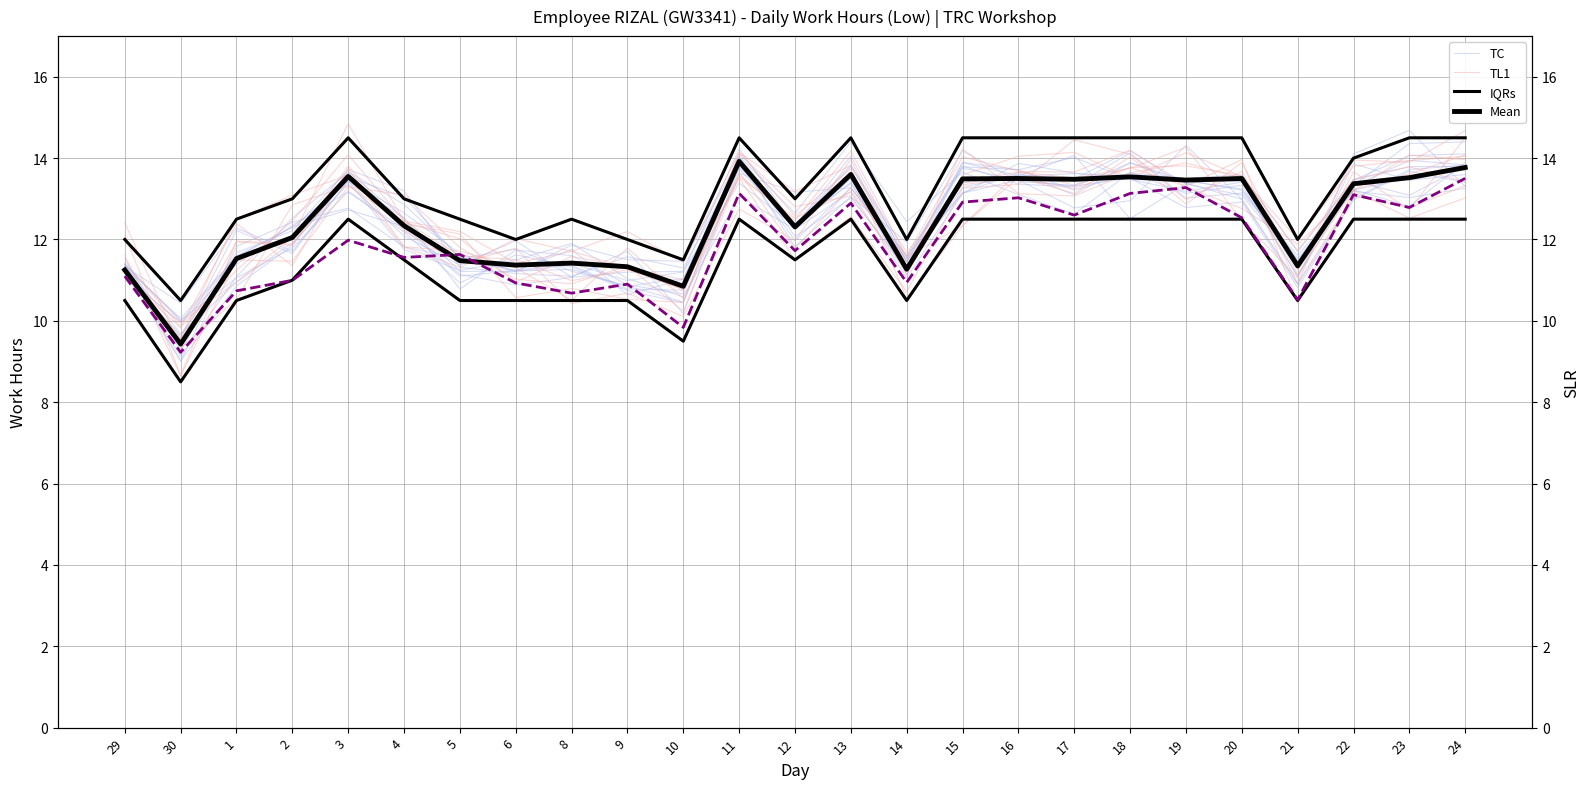

How many times do TL1 and TC cross each other?

14